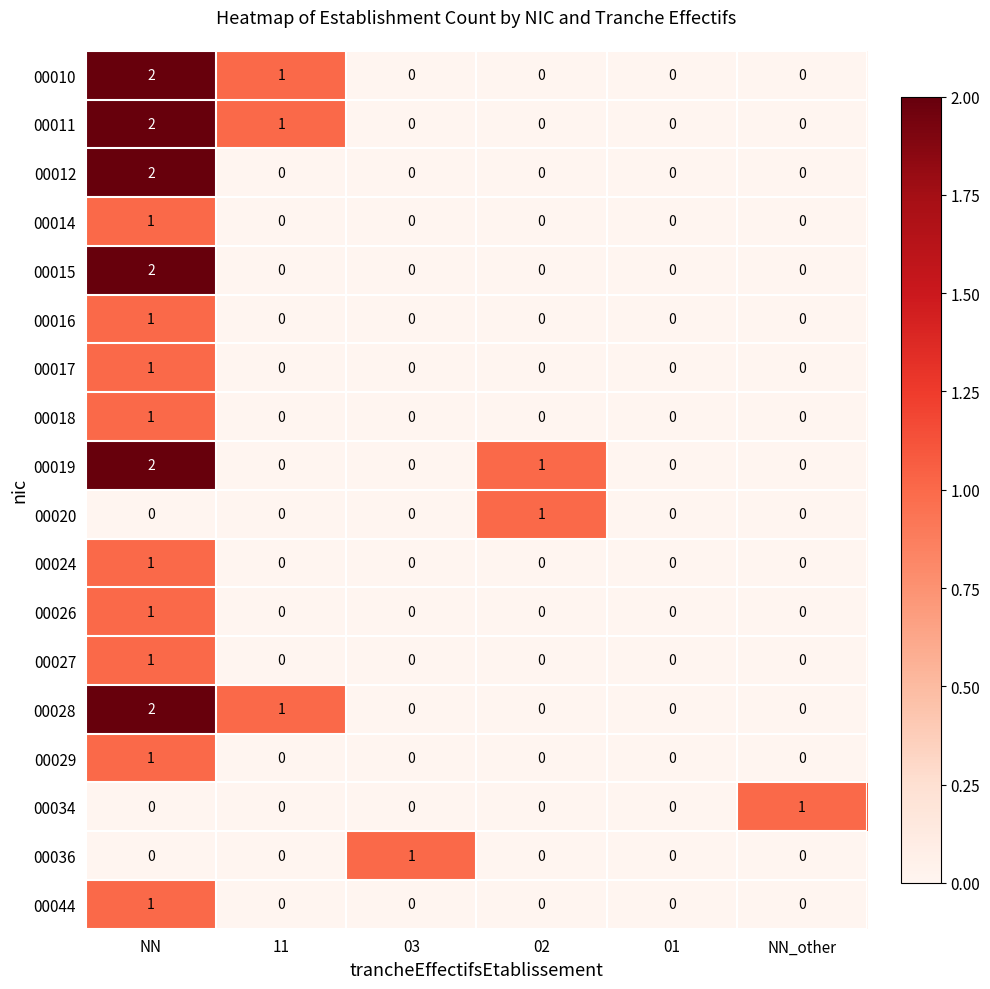

Between 01 and NN_other, which series saw the biggest shift?

00034